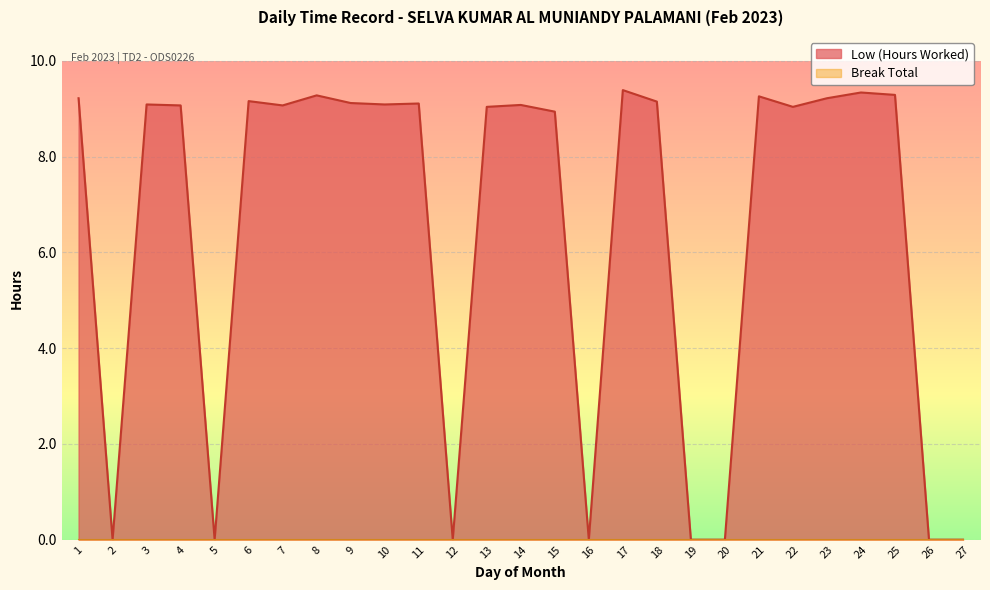

Which has a higher value, 6 or 12?

6